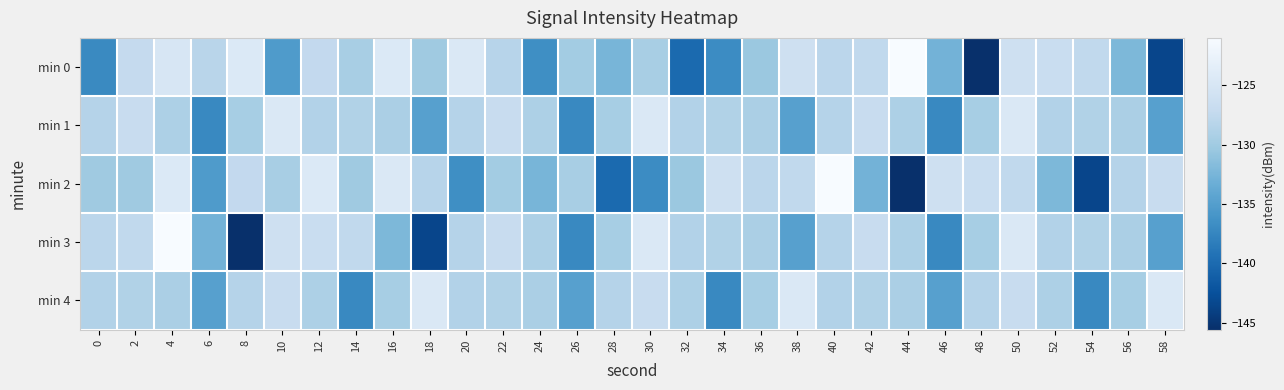

Reading left to right, what are all the values shown in this chart?

min 0: 0=-137.1	2=-127.2	4=-125.0	6=-128.2	8=-124.4	10=-135.3	12=-127.4	14=-129.4	16=-124.4	18=-130.1	20=-124.5	22=-128.3	24=-136.6	26=-129.8	28=-132.5	30=-129.4	32=-140.1	34=-136.9	36=-130.4	38=-126.0	40=-128.0	42=-127.5	44=-121.0	46=-132.7	48=-145.6	50=-126.1	52=-126.7	54=-127.5	56=-132.2	58=-143.5
min 1: 0=-128.4	2=-126.8	4=-129.0	6=-137.2	8=-129.5	10=-124.6	12=-128.7	14=-128.7	16=-129.2	18=-134.8	20=-128.4	22=-126.8	24=-129.0	26=-137.2	28=-129.5	30=-124.6	32=-128.7	34=-128.7	36=-129.2	38=-134.8	40=-128.4	42=-126.8	44=-129.0	46=-137.2	48=-129.5	50=-124.6	52=-128.7	54=-128.7	56=-129.2	58=-134.8
min 2: 0=-130.1	2=-130.1	4=-124.4	6=-135.3	8=-127.4	10=-129.4	12=-124.4	14=-130.1	16=-124.5	18=-128.3	20=-136.6	22=-129.8	24=-132.5	26=-129.4	28=-140.1	30=-136.9	32=-130.4	34=-126.0	36=-128.0	38=-127.5	40=-121.0	42=-132.7	44=-145.6	46=-126.1	48=-126.7	50=-127.5	52=-132.2	54=-143.5	56=-128.4	58=-126.8
min 3: 0=-128.0	2=-127.5	4=-121.0	6=-132.7	8=-145.6	10=-126.1	12=-126.7	14=-127.5	16=-132.2	18=-143.5	20=-128.4	22=-126.8	24=-129.0	26=-137.2	28=-129.5	30=-124.6	32=-128.7	34=-128.7	36=-129.2	38=-134.8	40=-128.4	42=-126.8	44=-129.0	46=-137.2	48=-129.5	50=-124.6	52=-128.7	54=-128.7	56=-129.2	58=-134.8
min 4: 0=-128.7	2=-128.7	4=-129.2	6=-134.8	8=-128.4	10=-126.8	12=-129.0	14=-137.2	16=-129.5	18=-124.6	20=-128.7	22=-128.7	24=-129.2	26=-134.8	28=-128.4	30=-126.8	32=-129.0	34=-137.2	36=-129.5	38=-124.6	40=-128.7	42=-128.7	44=-129.2	46=-134.8	48=-128.4	50=-126.8	52=-129.0	54=-137.2	56=-129.5	58=-124.6